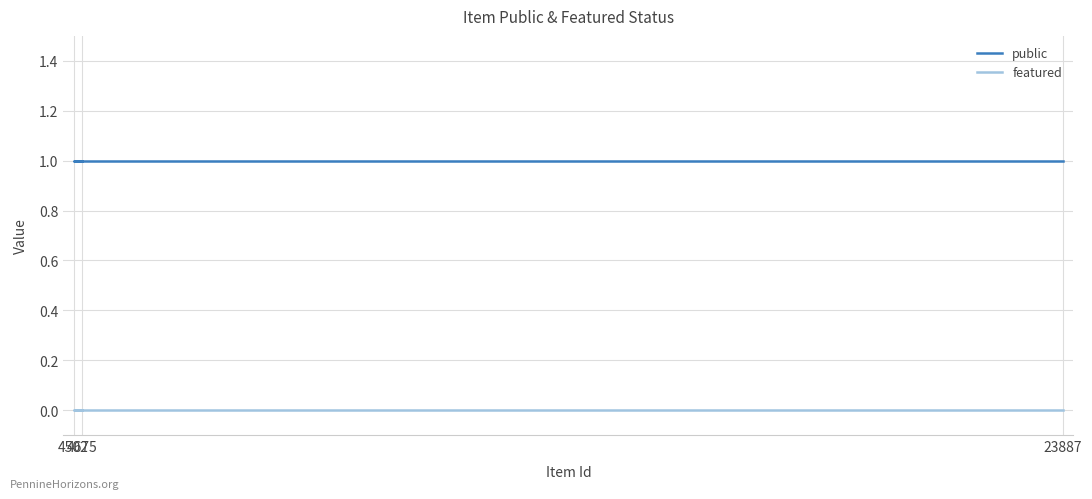

The public series shows 1 at 23887. True or false?

True